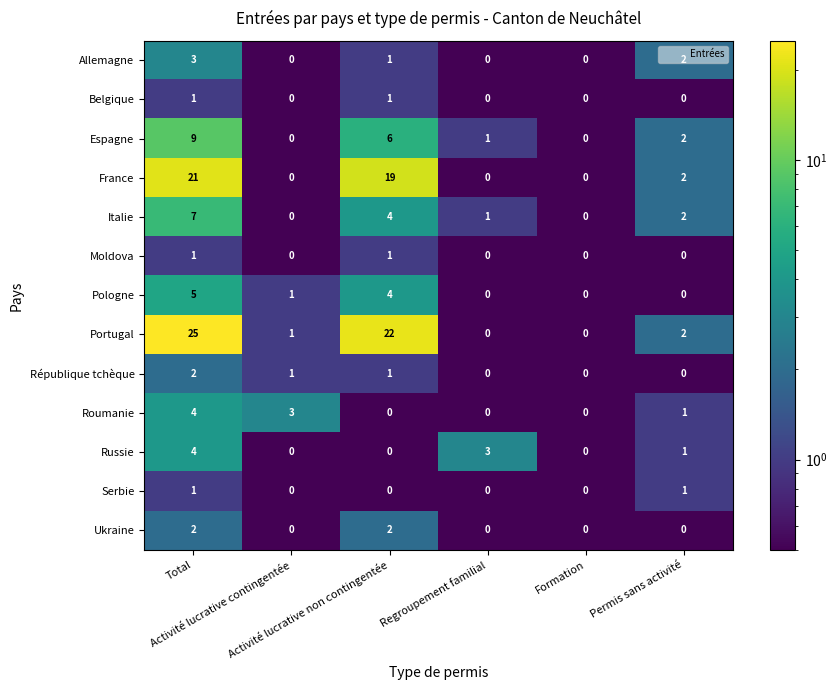

What is the greatest value displayed?

25